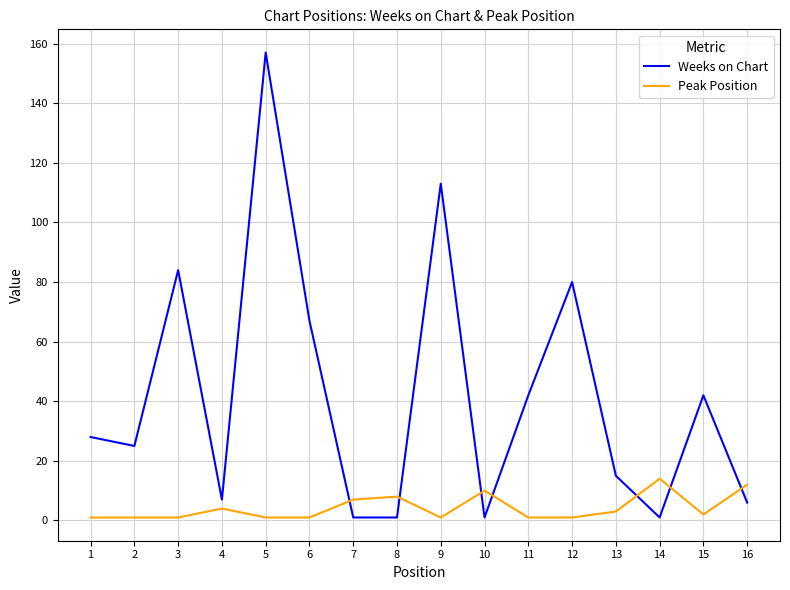

At how many categories does at least one series exceed 30?

7